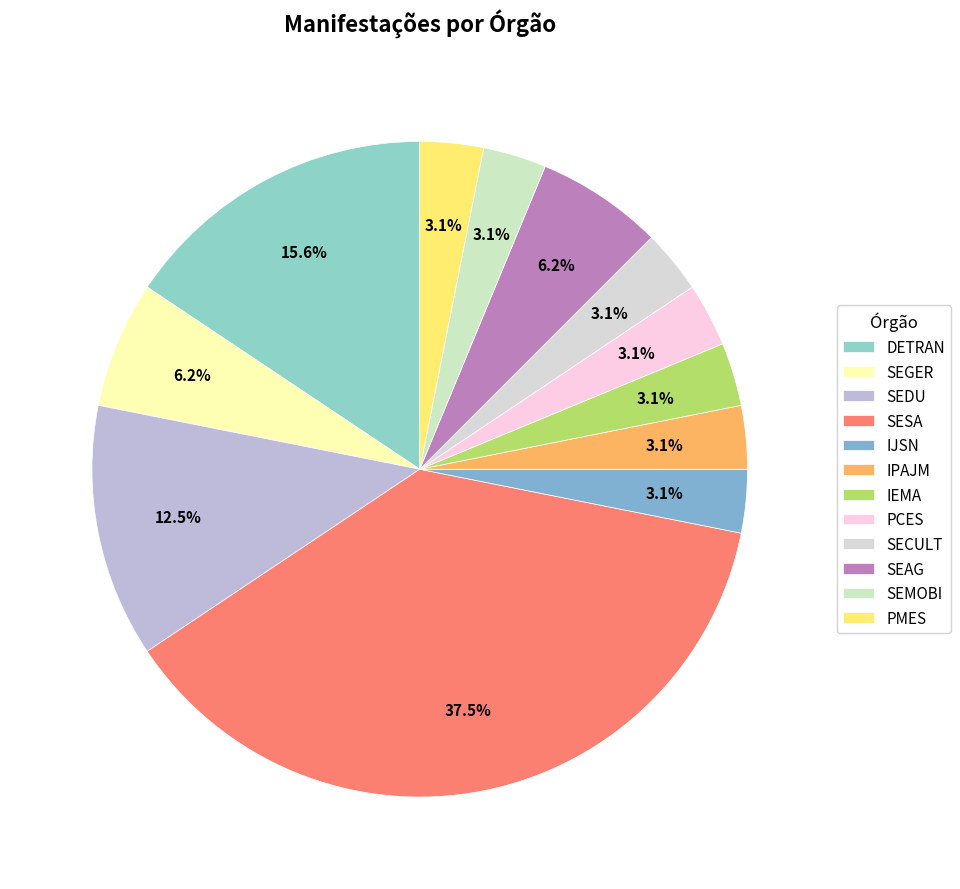

To the nearest percent, what portion does PMES represent?

3%